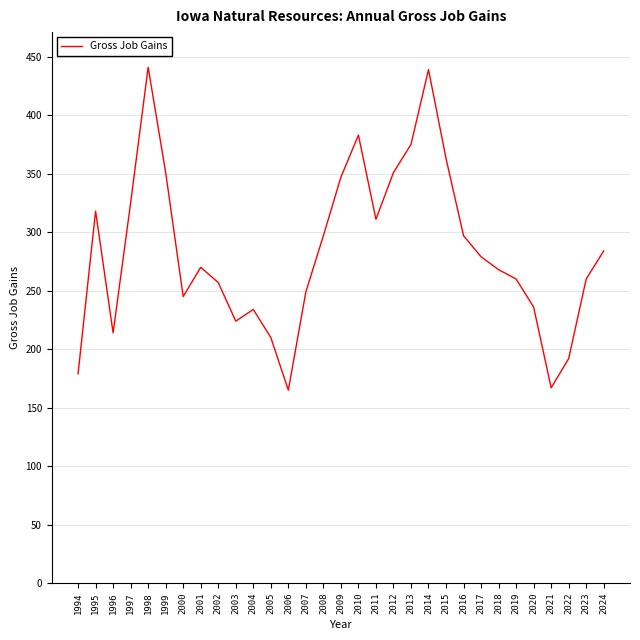

What is the greatest value displayed?

441